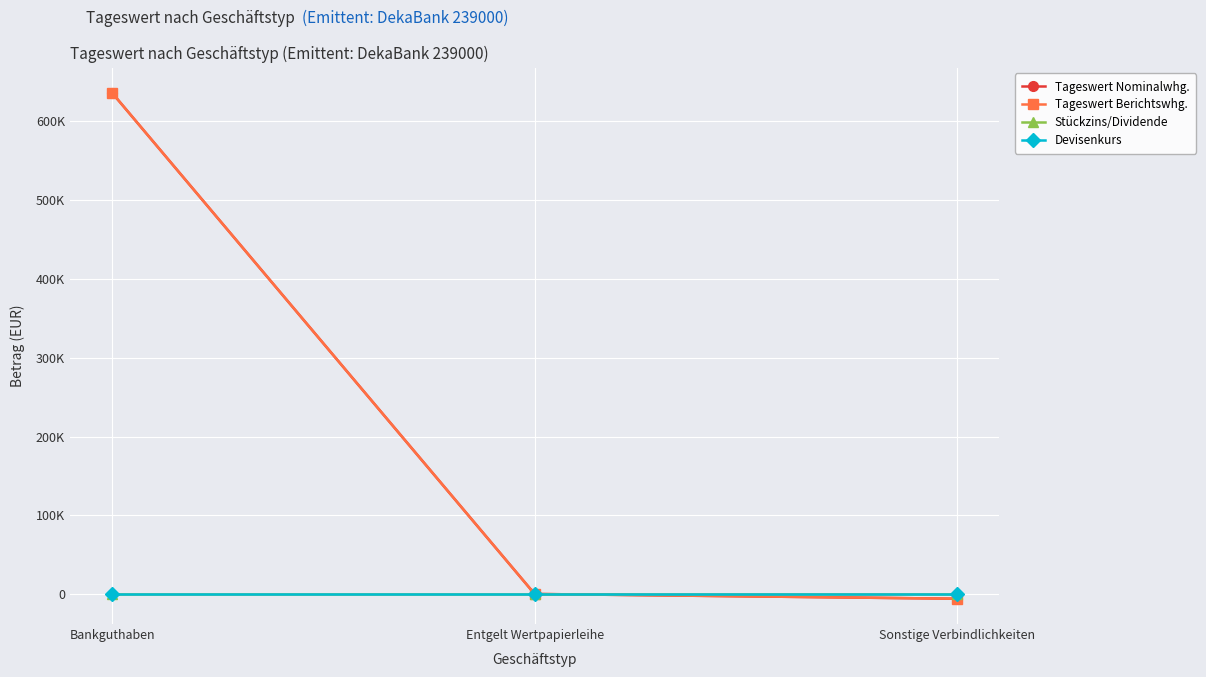

Between Sonstige Verbindlichkeiten and Bankguthaben, which is larger?

Bankguthaben